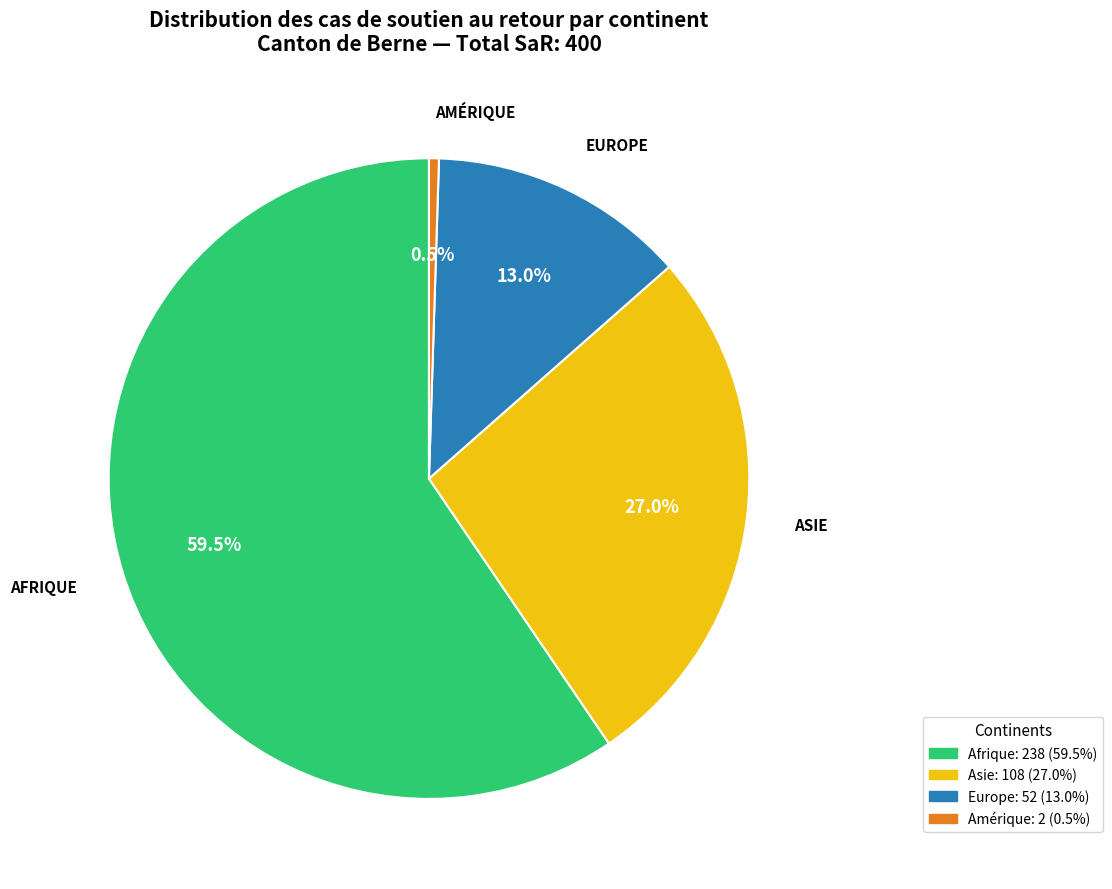

To the nearest percent, what is the combined percentage of Europe and Asie?

40%